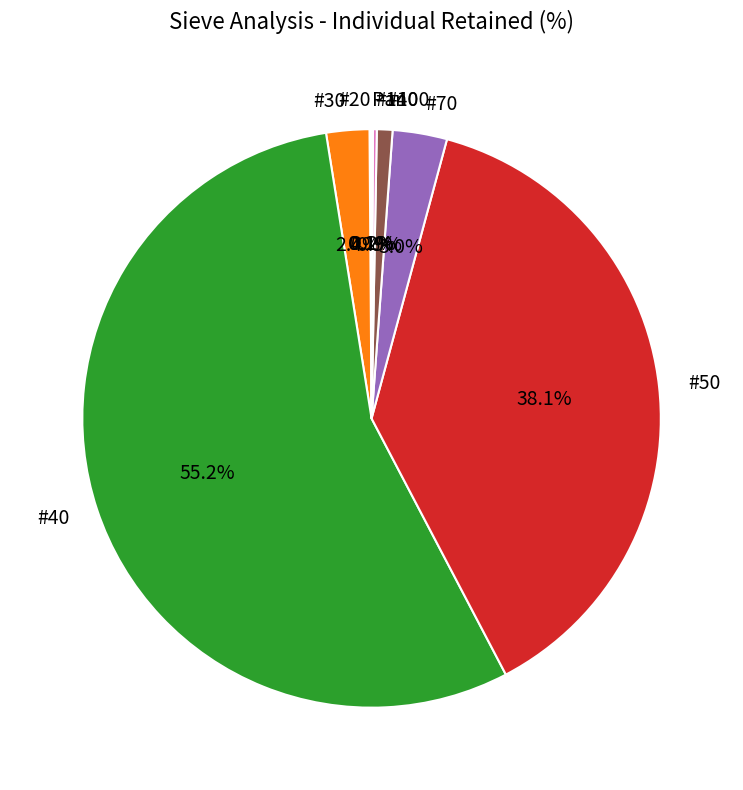

Approximately how many times larger is the value at #40 compared to #50?

1.4